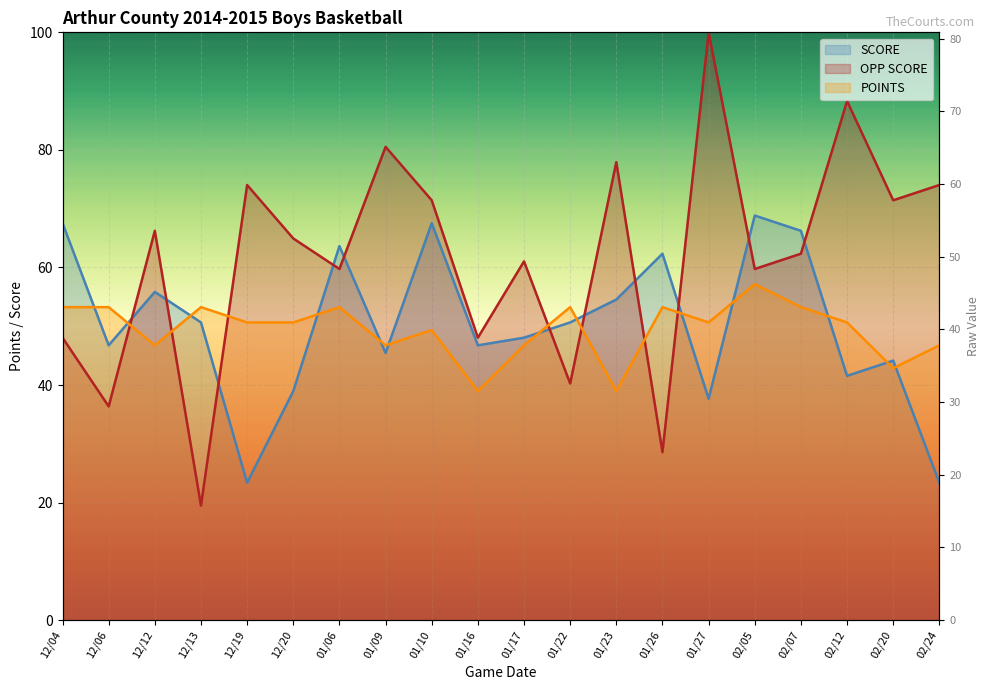

Where is the first local maximum for POINTS?

12/13